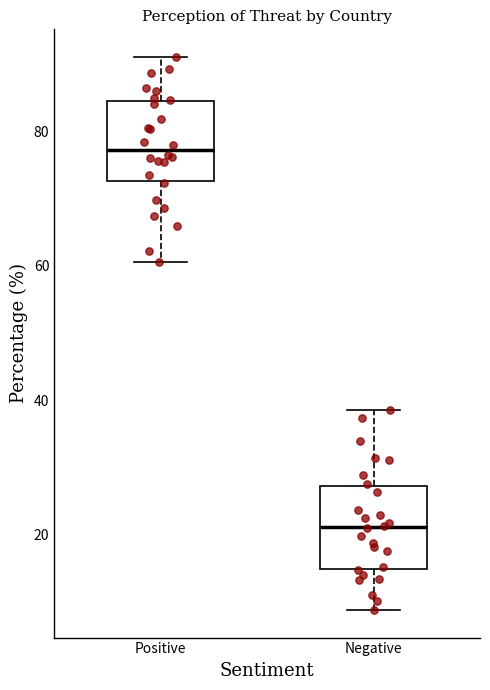

Reading left to right, transcribe this box plot: for each box, give where its median line is, the range the box spans, and where its two whiskers end, as read against the y-axis. The values are not printed on the chart, so give them approximately, as read against the axis.

Positive: median 78, box 72 to 84, whiskers 60 to 92
Negative: median 22, box 14 to 28, whiskers 8 to 38